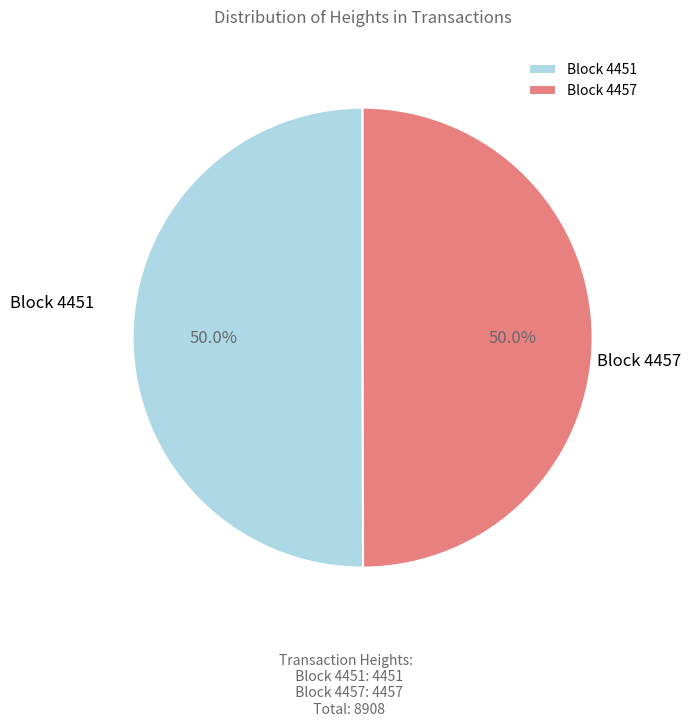

Approximately how many times larger is the value at Block 4457 compared to Block 4451?

1.0